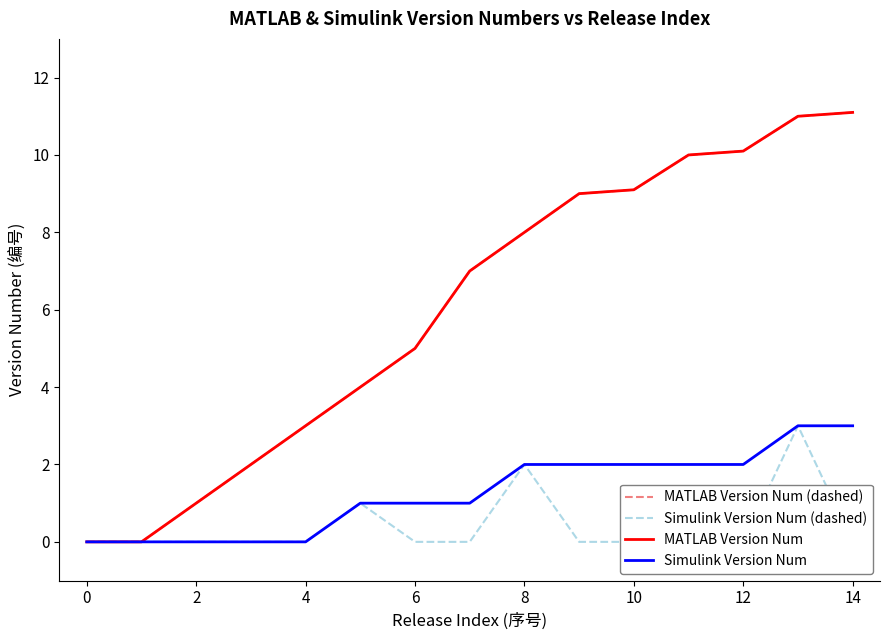

At how many categories does at least one series exceed 3?

10